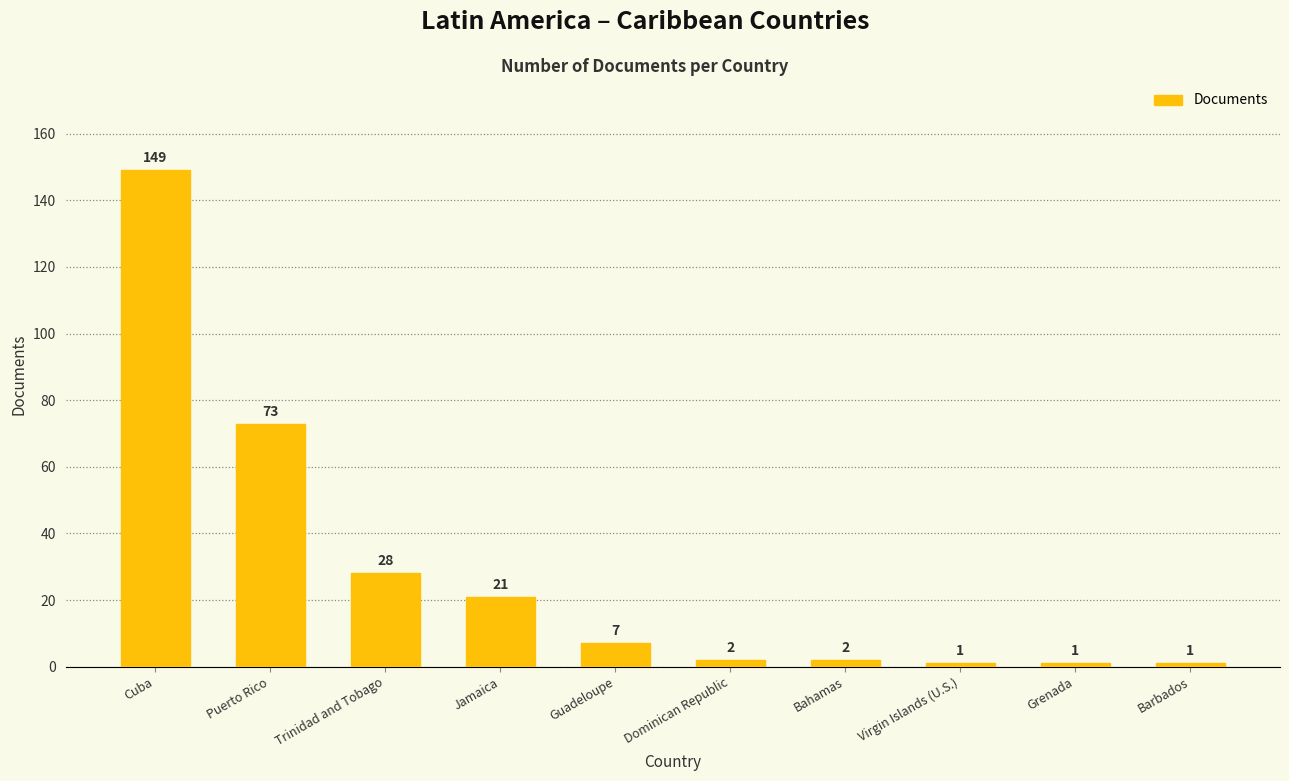

What is the sum of all values?

285